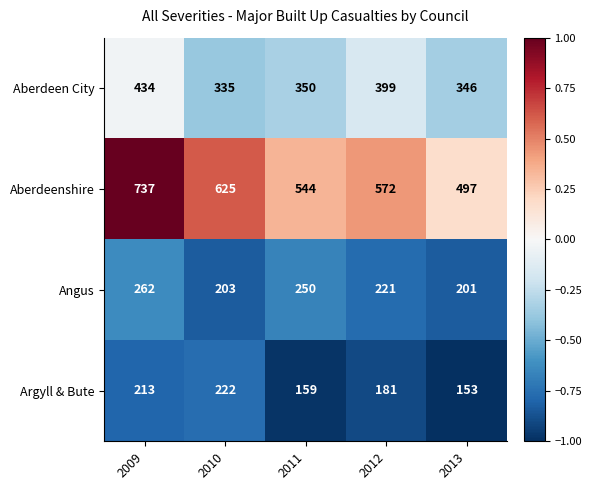

List the series in order of their peak value, lowest first.

Argyll & Bute, Angus, Aberdeen City, Aberdeenshire